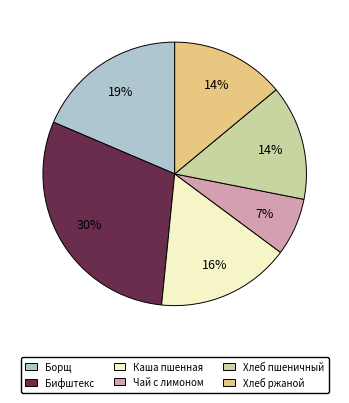

Does Бифштекс account for over 50% of the chart?

No